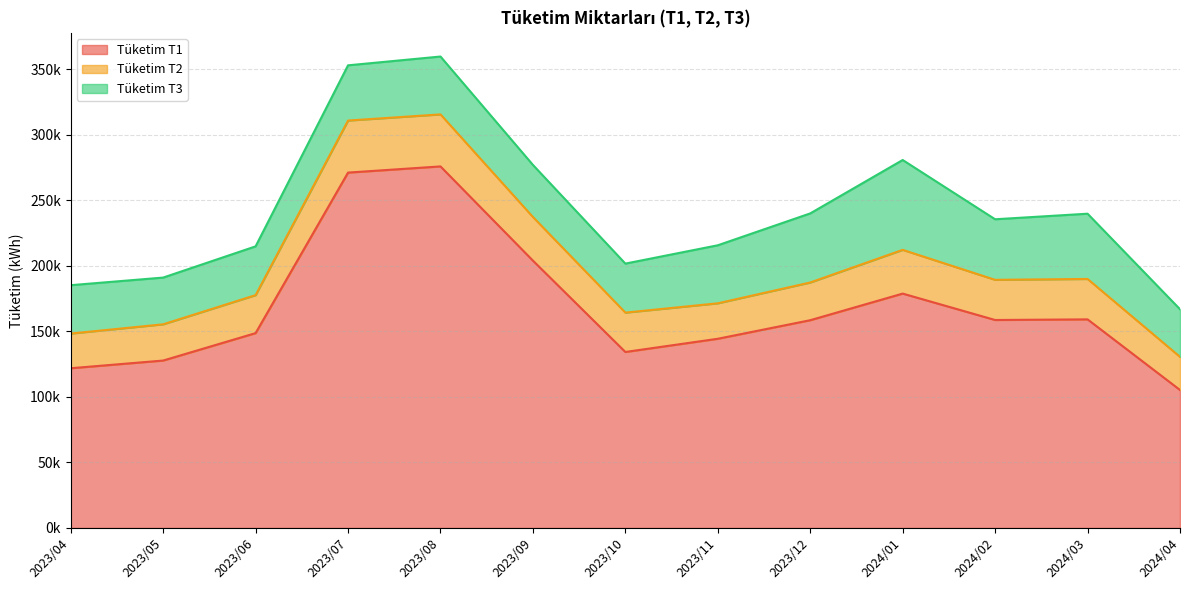

True or false: Tüketim T1 has more than 2 points higher than both neighbors.

True